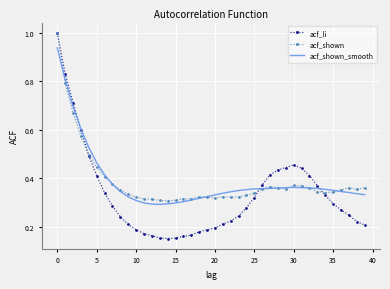

What is the maximum value shown in the chart?

1.0